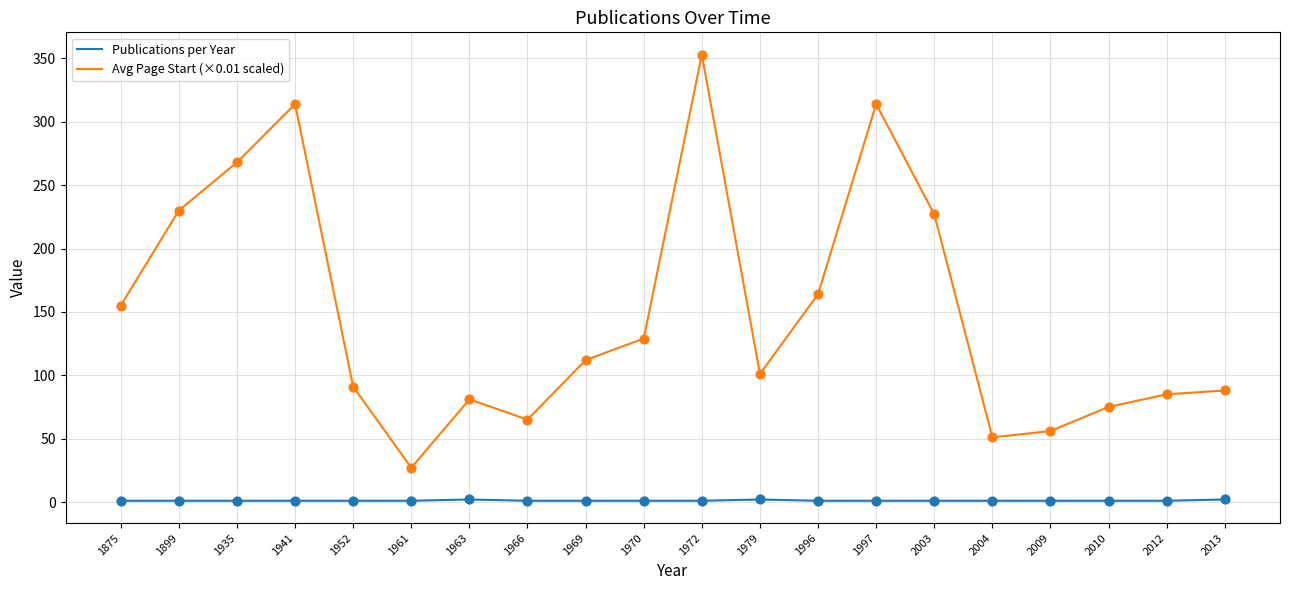

What are all the series names shown in the legend?

Publications per Year, Avg Page Start (×0.01 scaled)